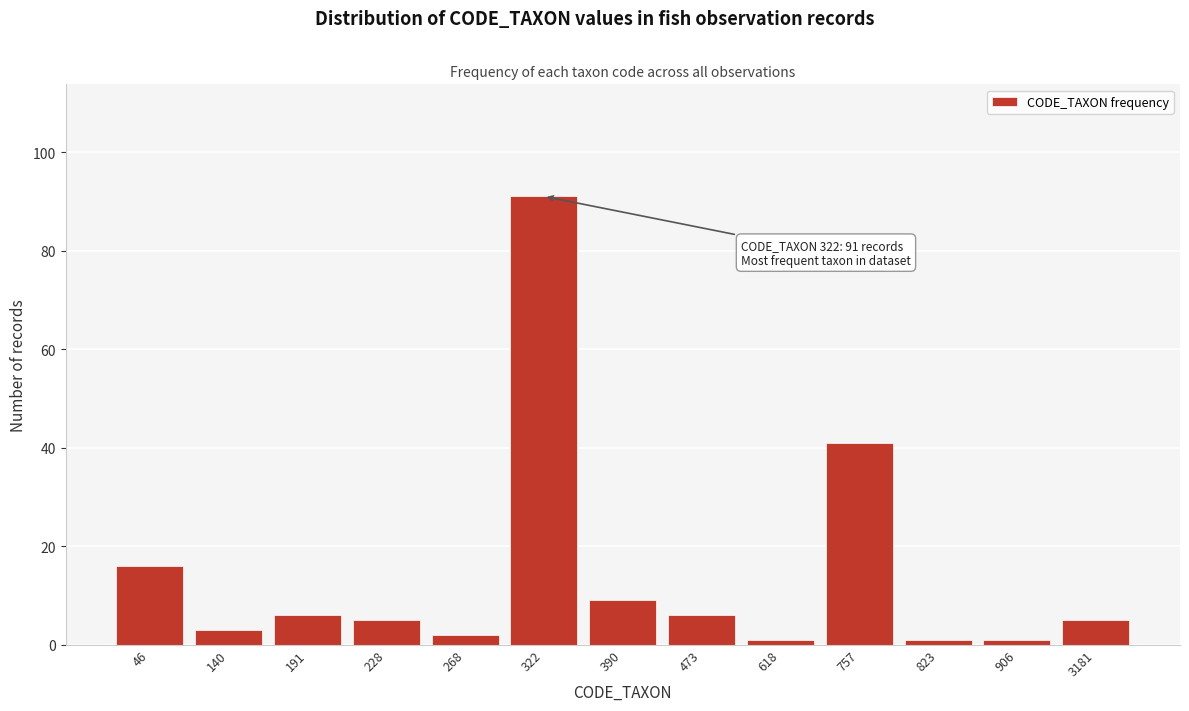

Reading left to right, transcribe all the data shown in this chart.

16	3	6	5	2	91	9	6	1	41	1	1	5